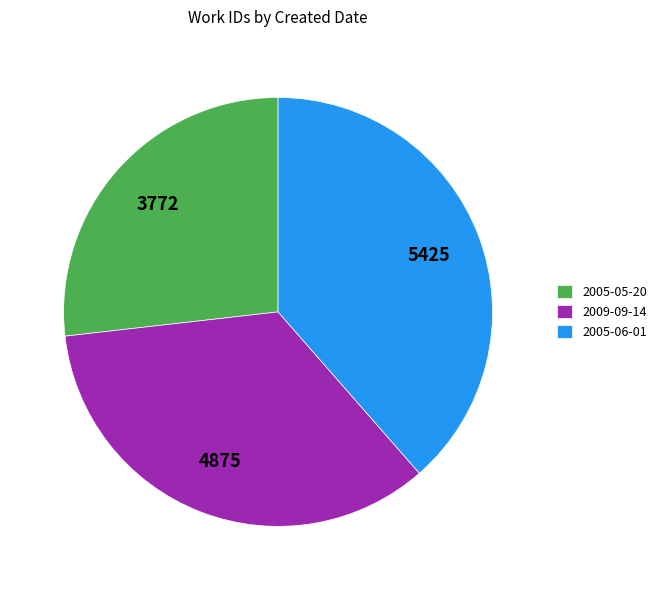

Rank the categories by value from highest to lowest.

2005-06-01, 2009-09-14, 2005-05-20